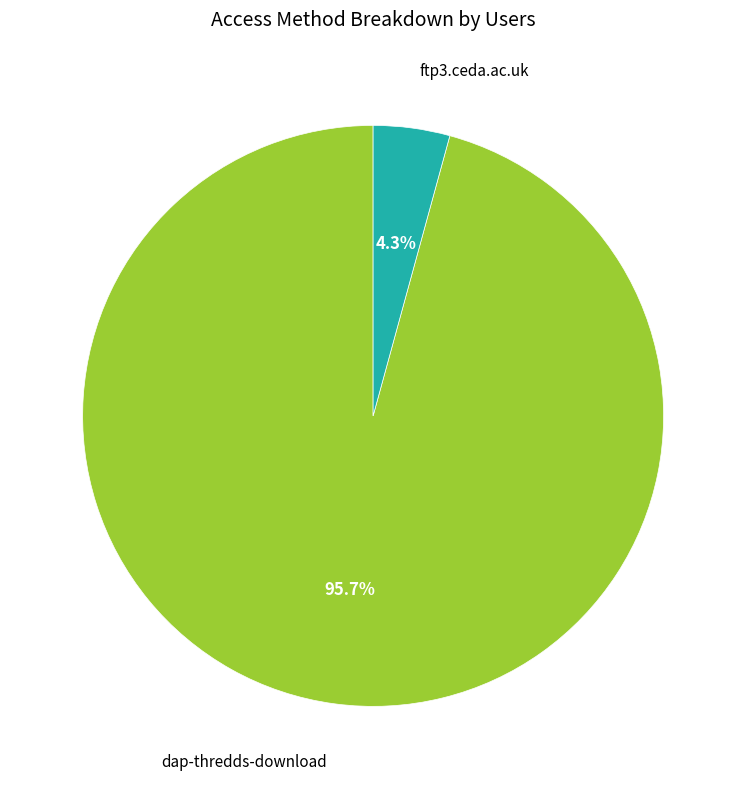

Rank the categories by value from lowest to highest.

ftp3.ceda.ac.uk, dap-thredds-download